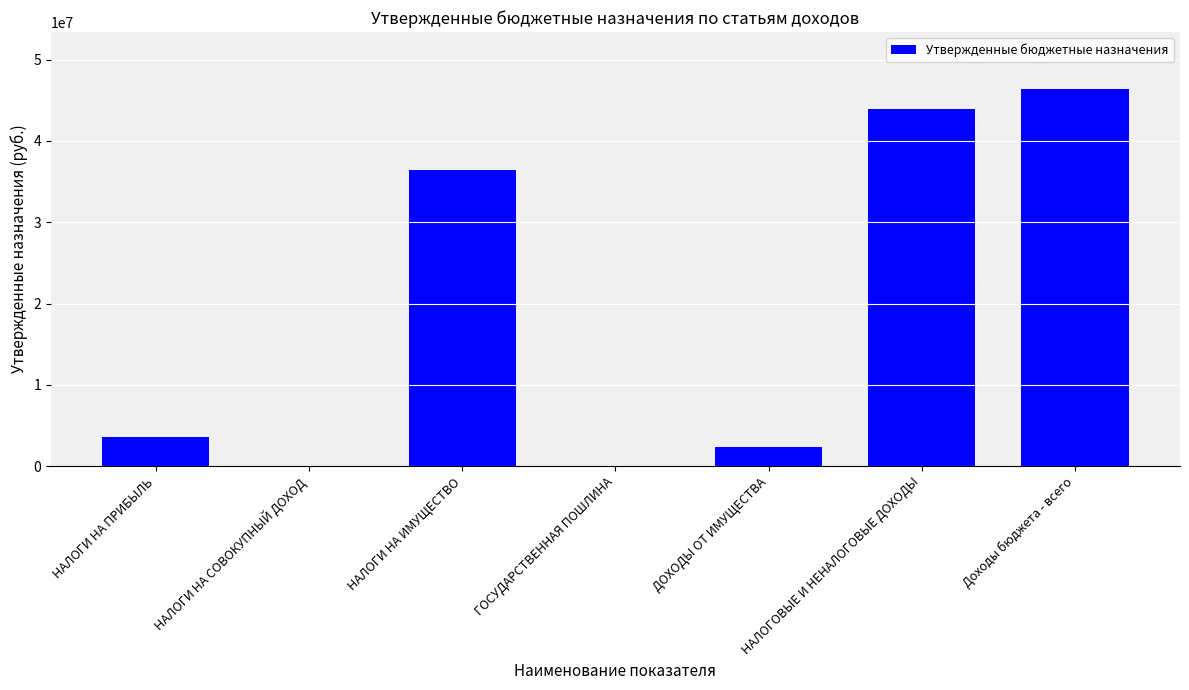

Is it true that the value at НАЛОГИ НА ИМУЩЕСТВО is 53081194.1?

False